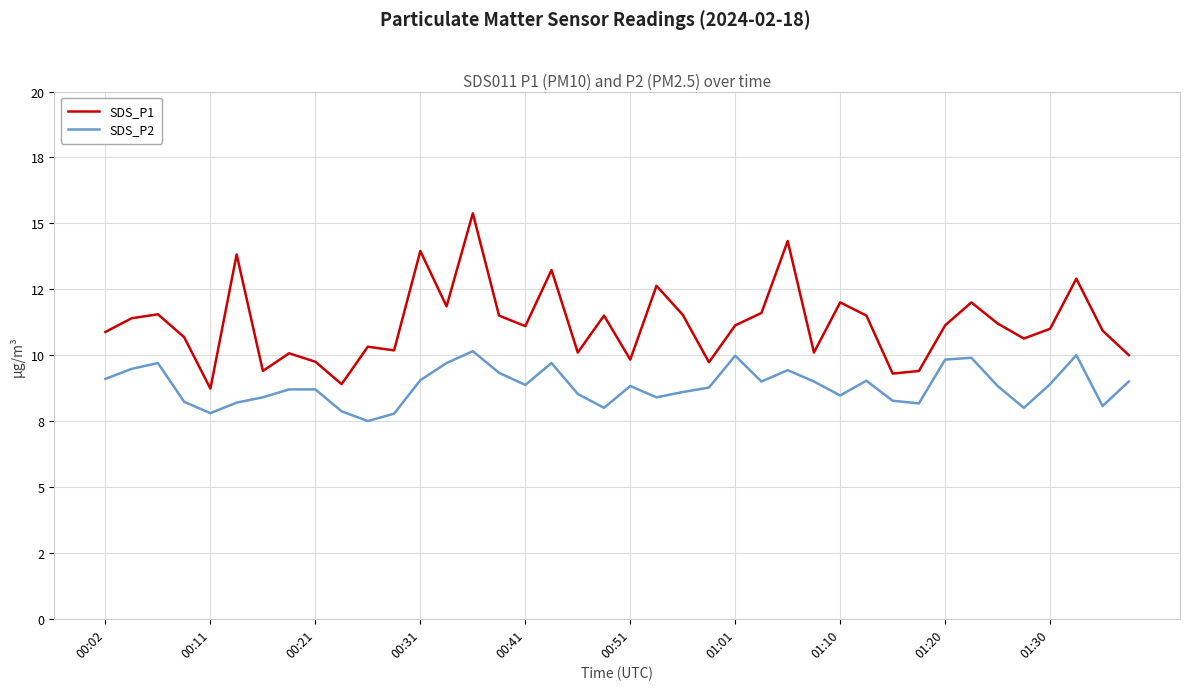

True or false: SDS_P1 and SDS_P2 cross at least once.

False